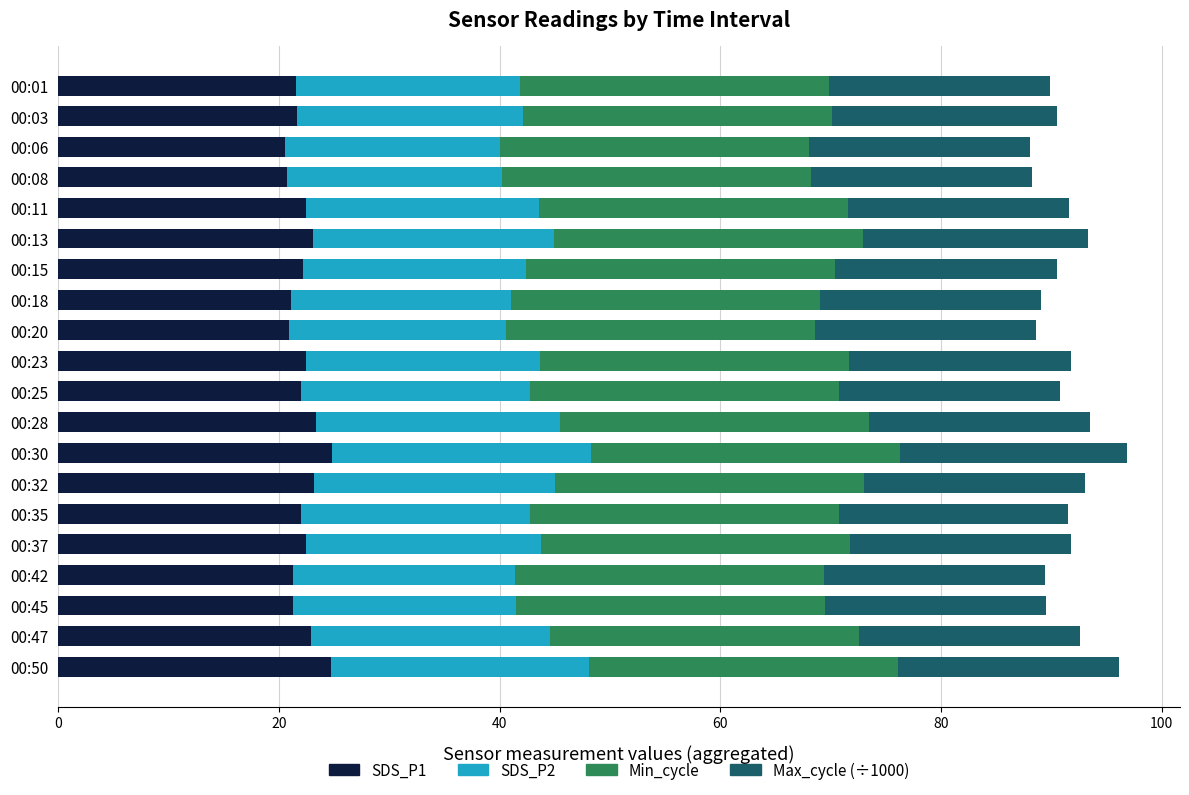

What is the sum of the SDS_P1 values at 00:45 and 00:06?

41.9